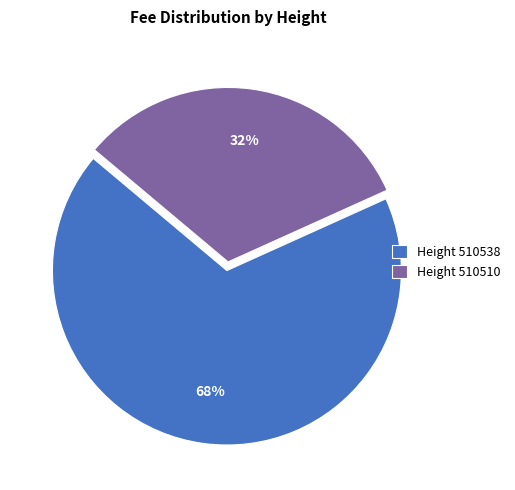

Combined, do Height 510538 and Height 510510 account for over 50%?

Yes